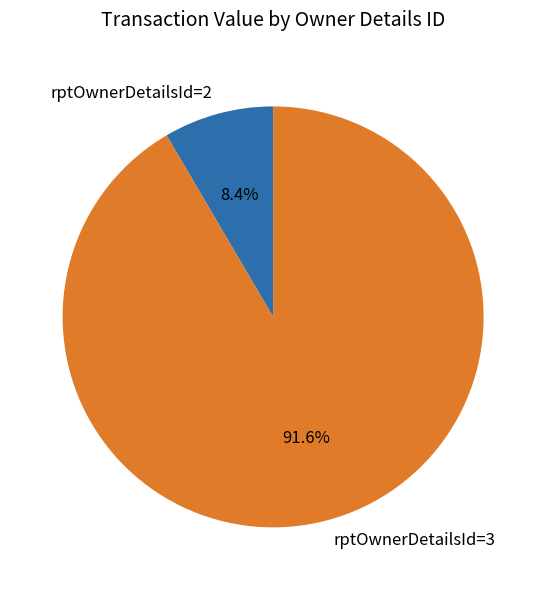

Rank the categories by value from highest to lowest.

rptOwnerDetailsId=3, rptOwnerDetailsId=2